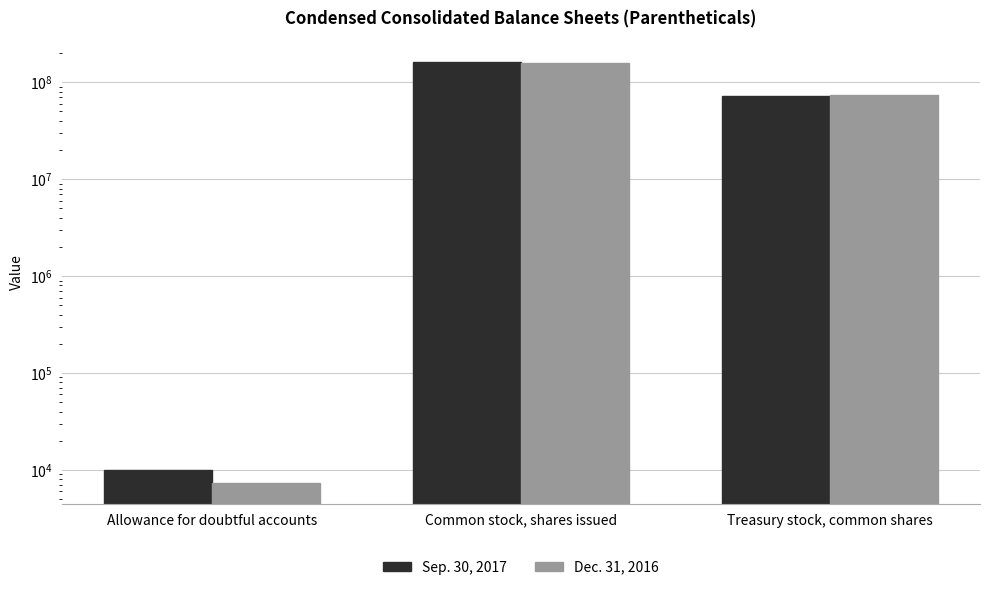

Count the Dec. 31, 2016 values in the range 7400 to 156234415.

3